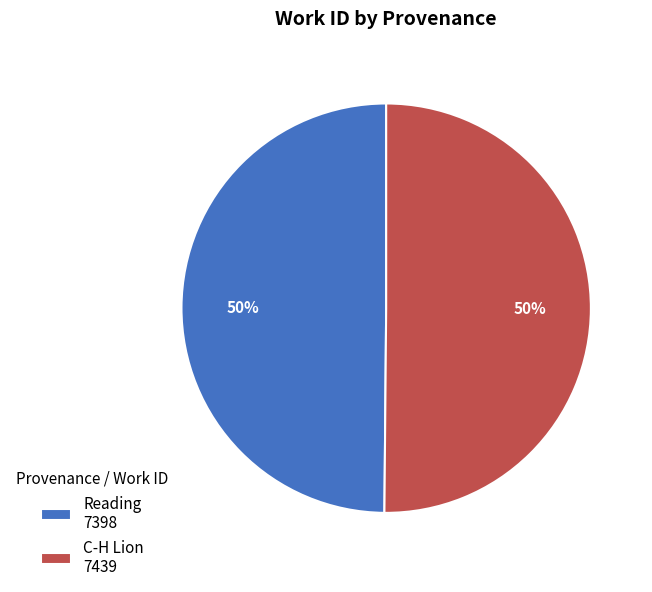

What is the ratio of the value at Reading to the value at C-H Lion?

1.0